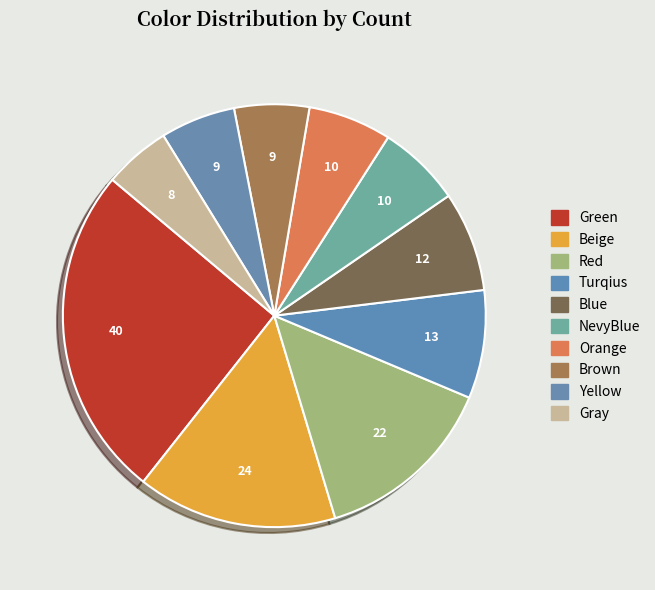

What is the largest slice in the pie chart?

Green